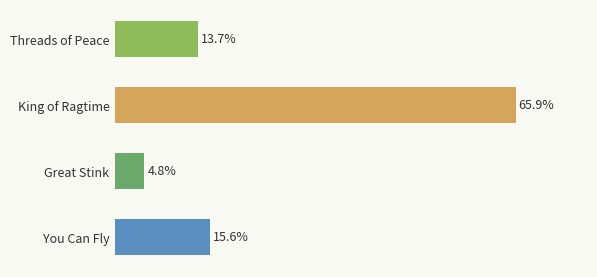

Where is the data nearest to the value 35?

You Can Fly